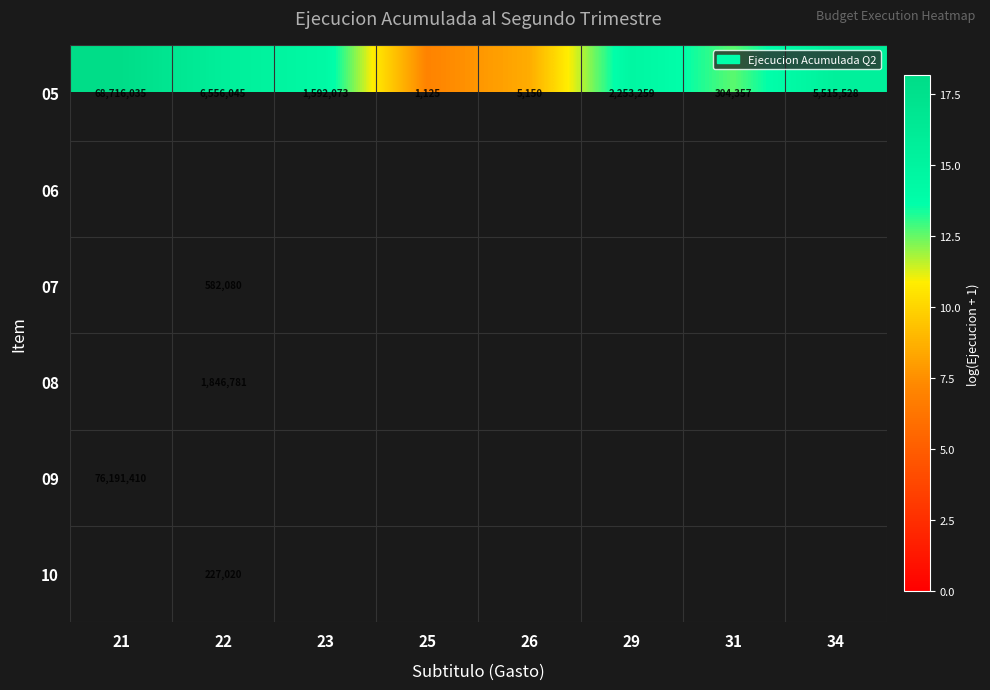

Is the value of 05 at 23 greater than the value of 08 at 22?

No